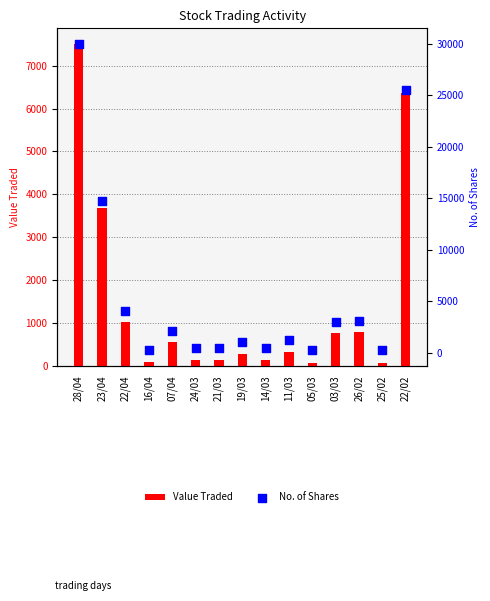

At how many categories does at least one series exceed 24818?

2